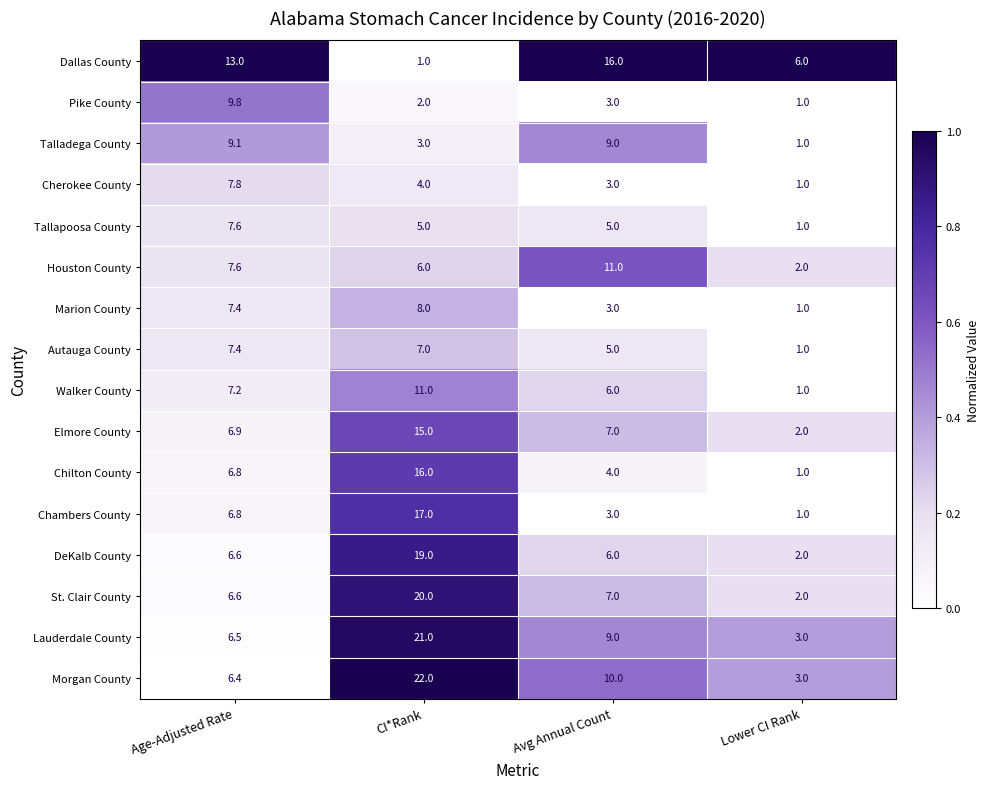

What is the maximum value shown in the chart?

22.0